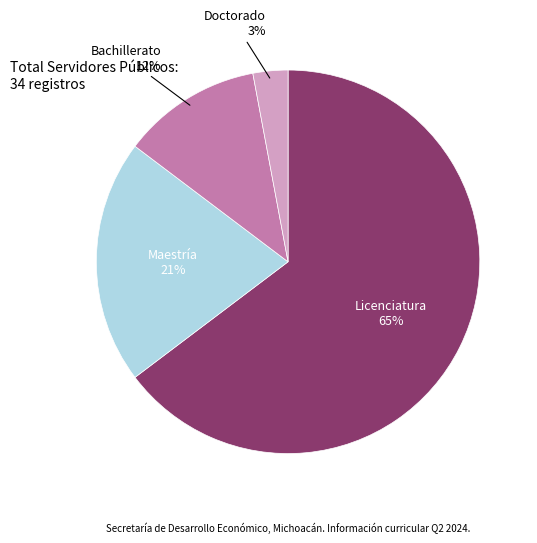

Is it true that Licenciatura is 65% of the pie?

True